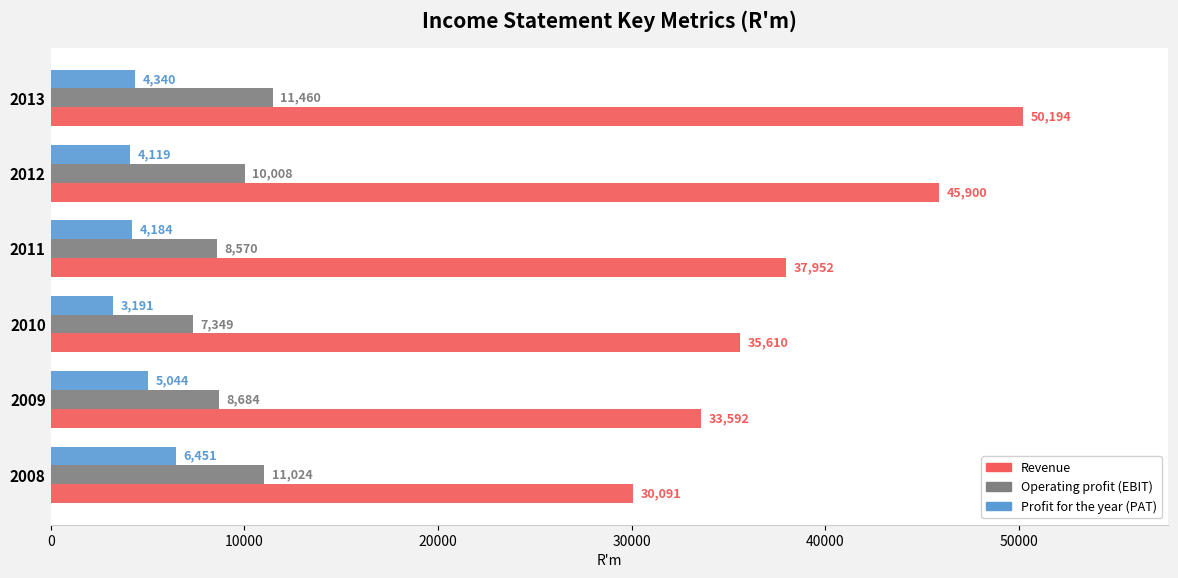

Rank the series at 2008 from lowest to highest value.

Profit for the year (PAT), Operating profit (EBIT), Revenue